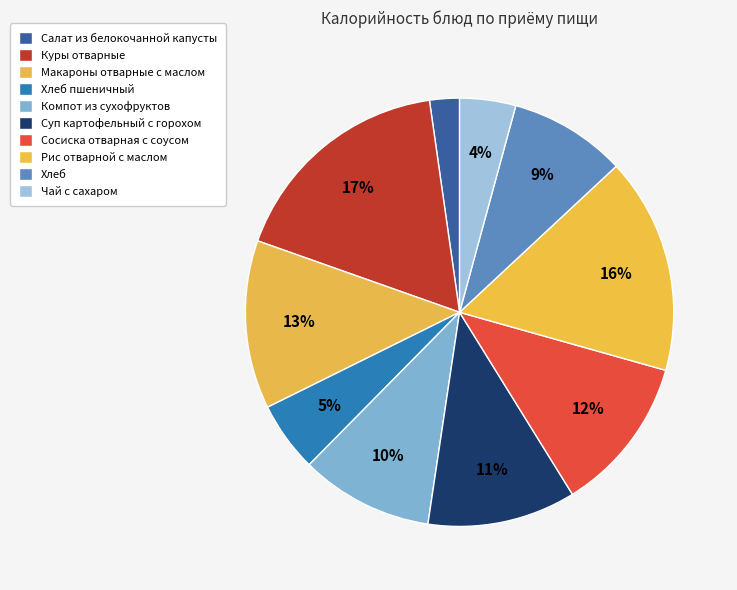

To the nearest percent, what is the difference between the Чай с сахаром and Салат из белокочанной капусты slice percentages?

2%